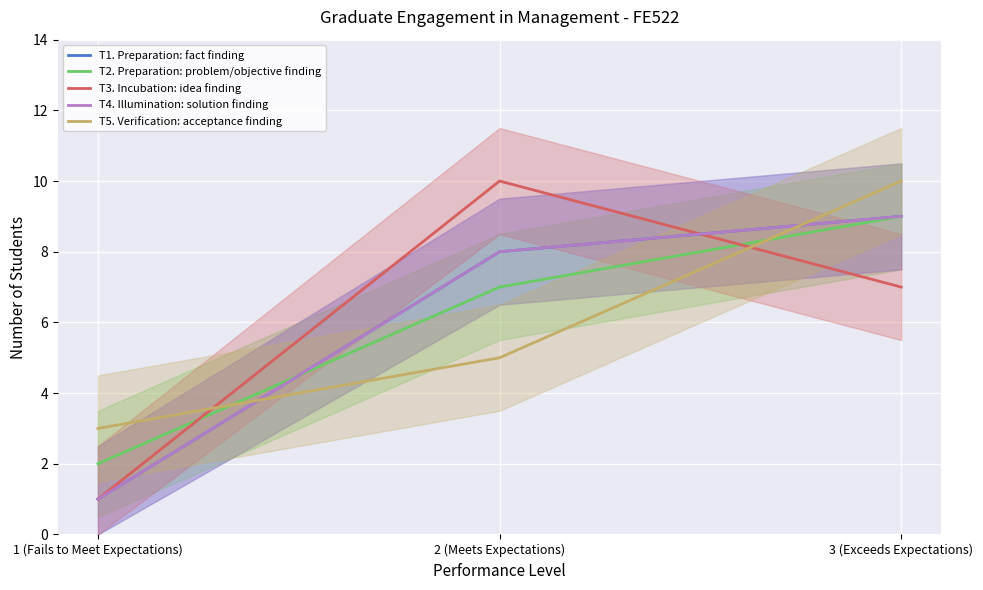

Reading right to left, transcribe all the data shown in this chart.

T1. Preparation: fact finding: 9	8	1
T2. Preparation: problem/objective finding: 9	7	2
T3. Incubation: idea finding: 7	10	1
T4. Illumination: solution finding: 9	8	1
T5. Verification: acceptance finding: 10	5	3